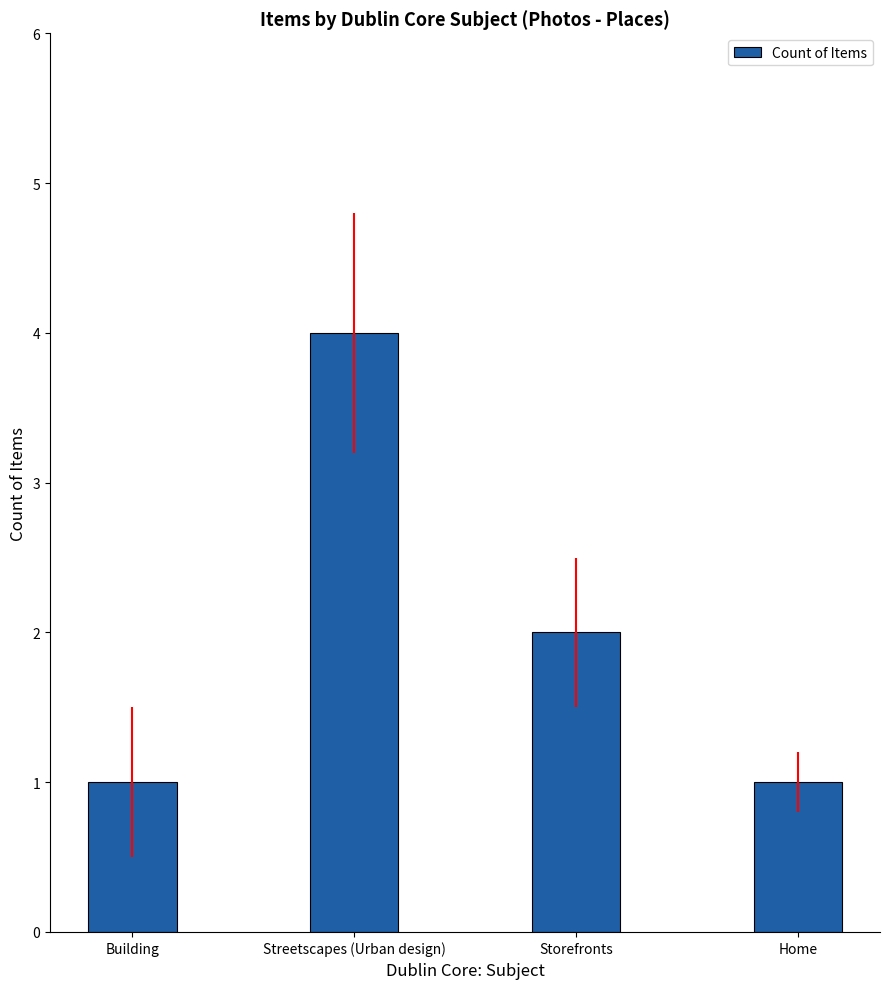

What is the average value?

2